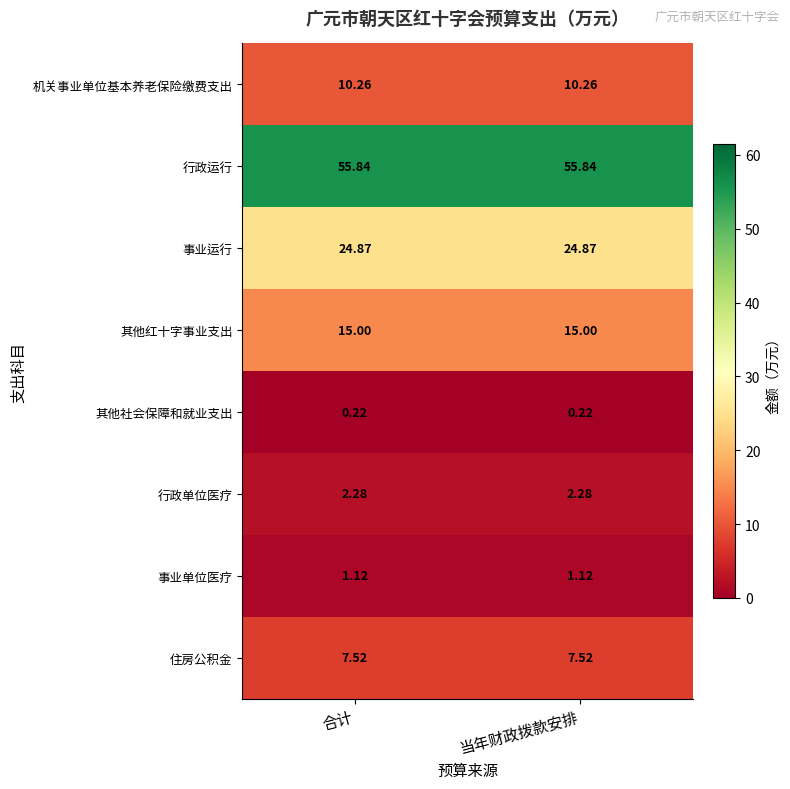

Is the value of 事业单位医疗 at 合计 greater than the value of 事业运行 at 当年财政拨款安排?

No